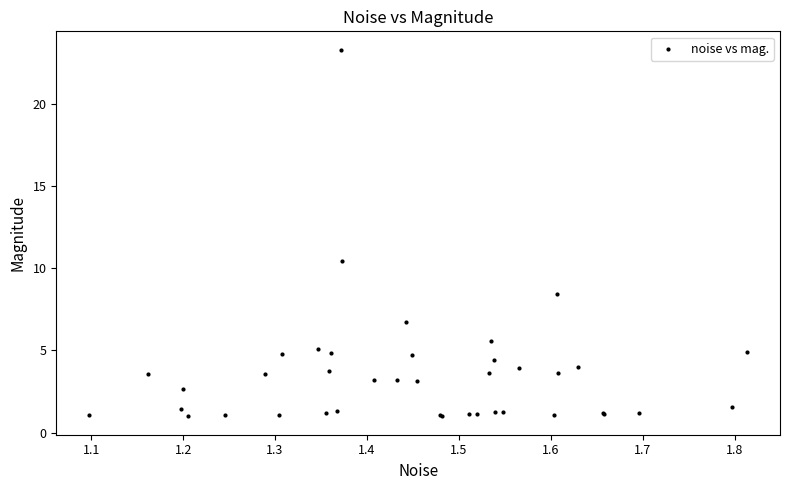

What Y value in the scatter plot is closest to 12?

10.5